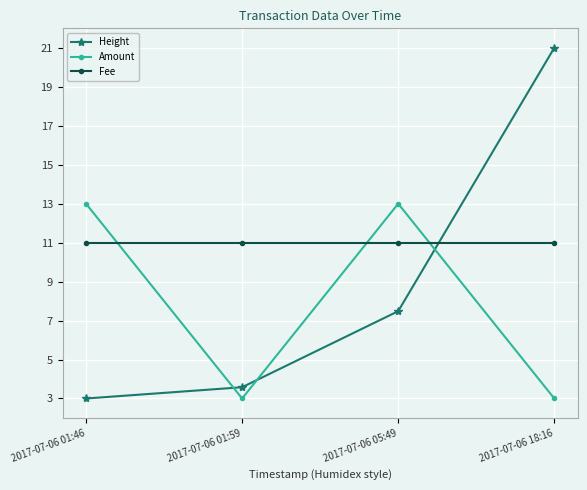

Rank the series by their maximum value, from highest to lowest.

Height, Amount, Fee